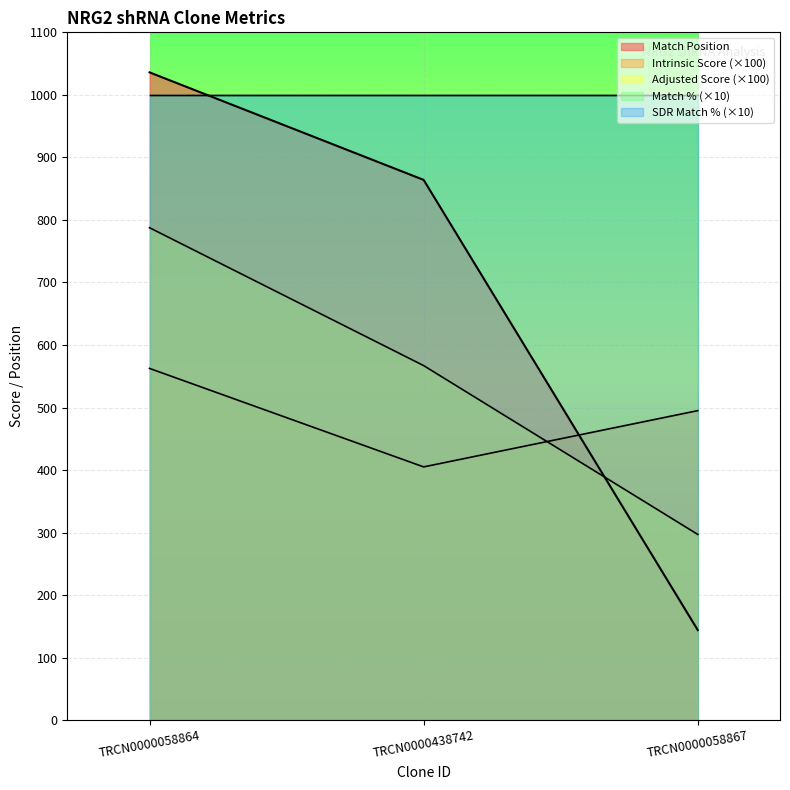

Does the chart display data point markers on the line(s)?

No